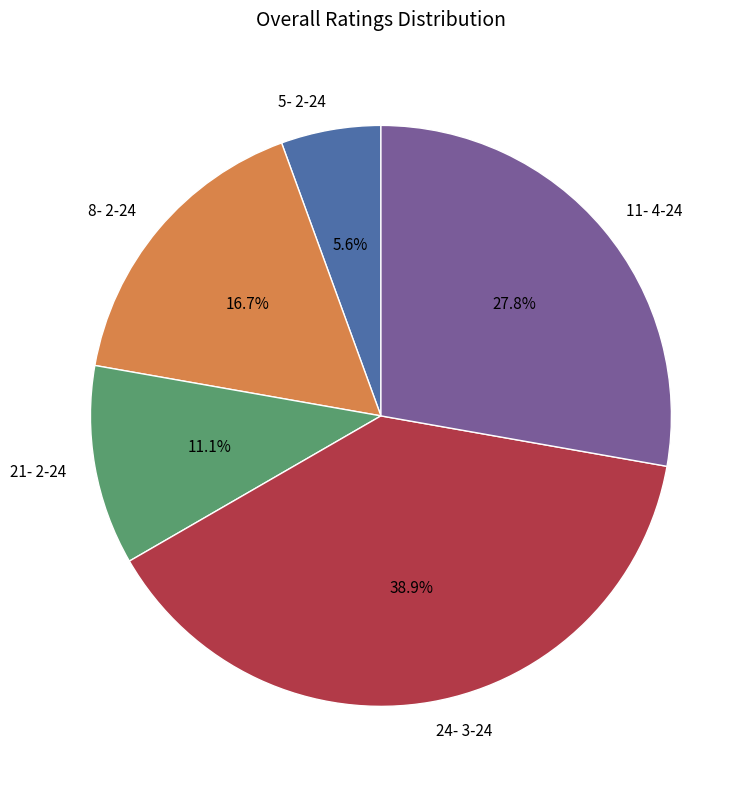

Which has a higher value, 24- 3-24 or 21- 2-24?

24- 3-24